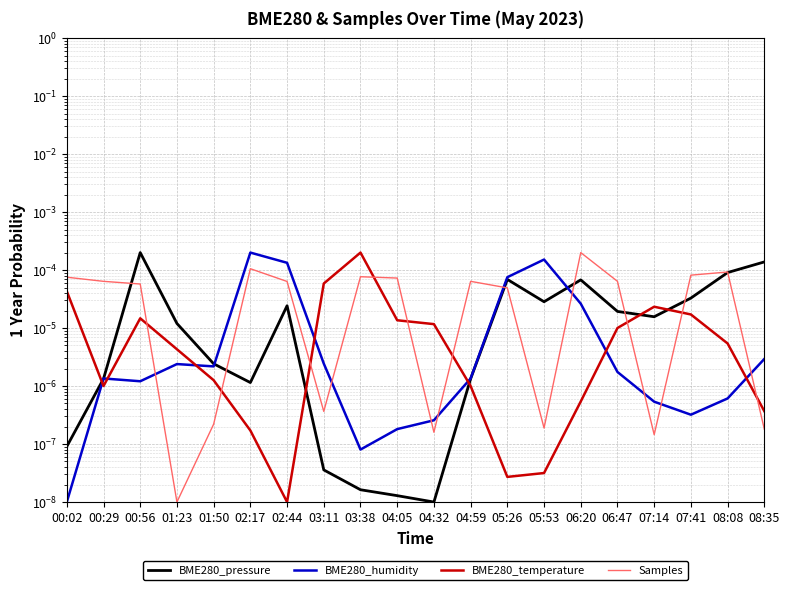

What are all the series names shown in the legend?

BME280_pressure, BME280_humidity, BME280_temperature, Samples